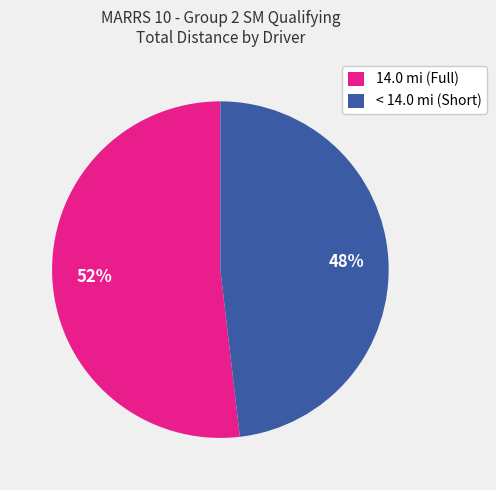

Which slice is the largest?

14.0 mi (Full)